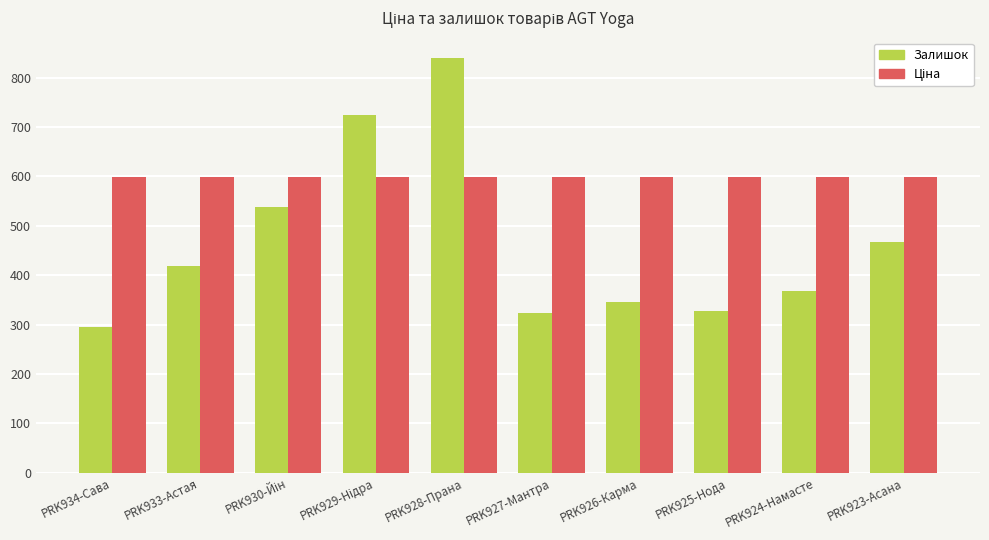

What is the difference between the maximum and minimum values in the Залишок series?

543.0